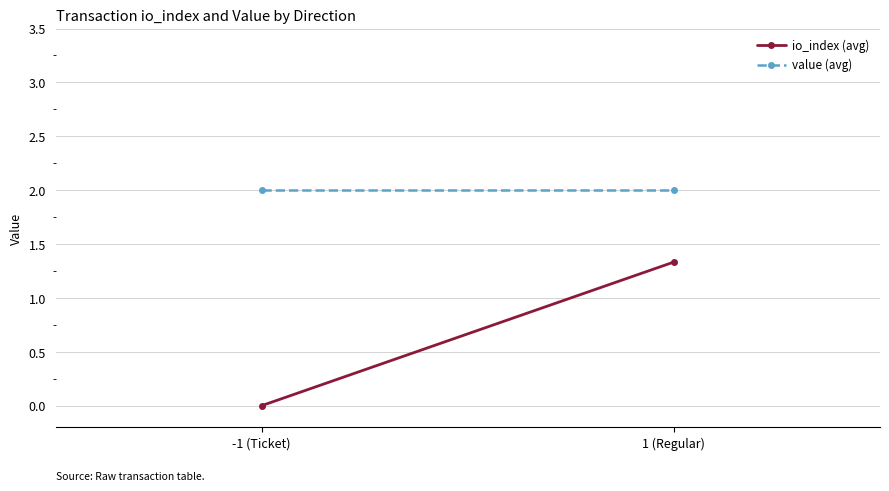

The io_index (avg) series shows 0.7 at 1 (Regular). True or false?

False